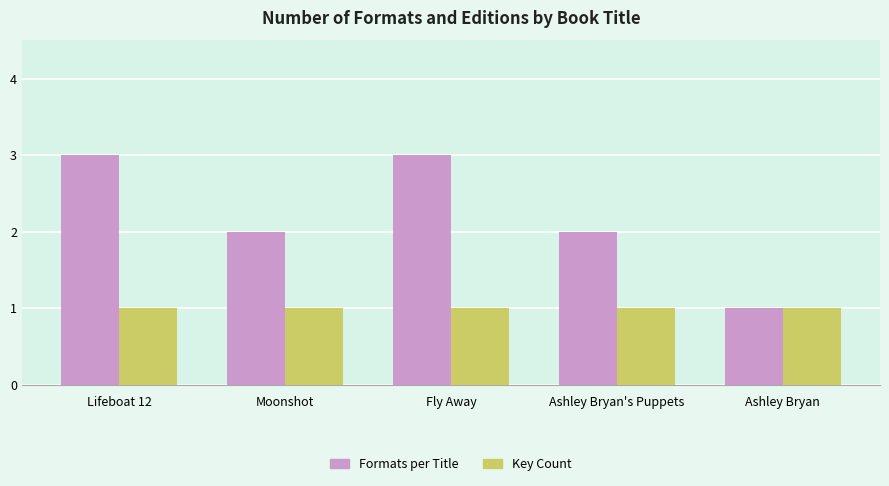

Reading left to right, what are all the values shown in this chart?

Formats per Title: Lifeboat 12=3	Moonshot=2	Fly Away=3	Ashley Bryan's Puppets=2	Ashley Bryan=1
Key Count: Lifeboat 12=1	Moonshot=1	Fly Away=1	Ashley Bryan's Puppets=1	Ashley Bryan=1